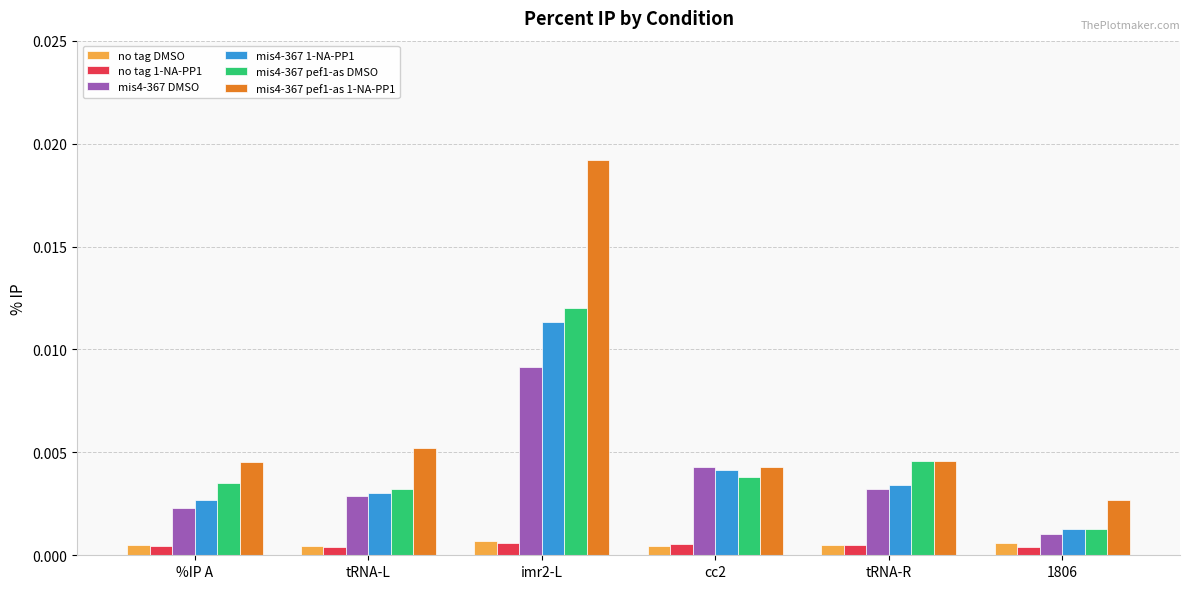

Which category has the lowest value in the mis4-367 DMSO series?

1806